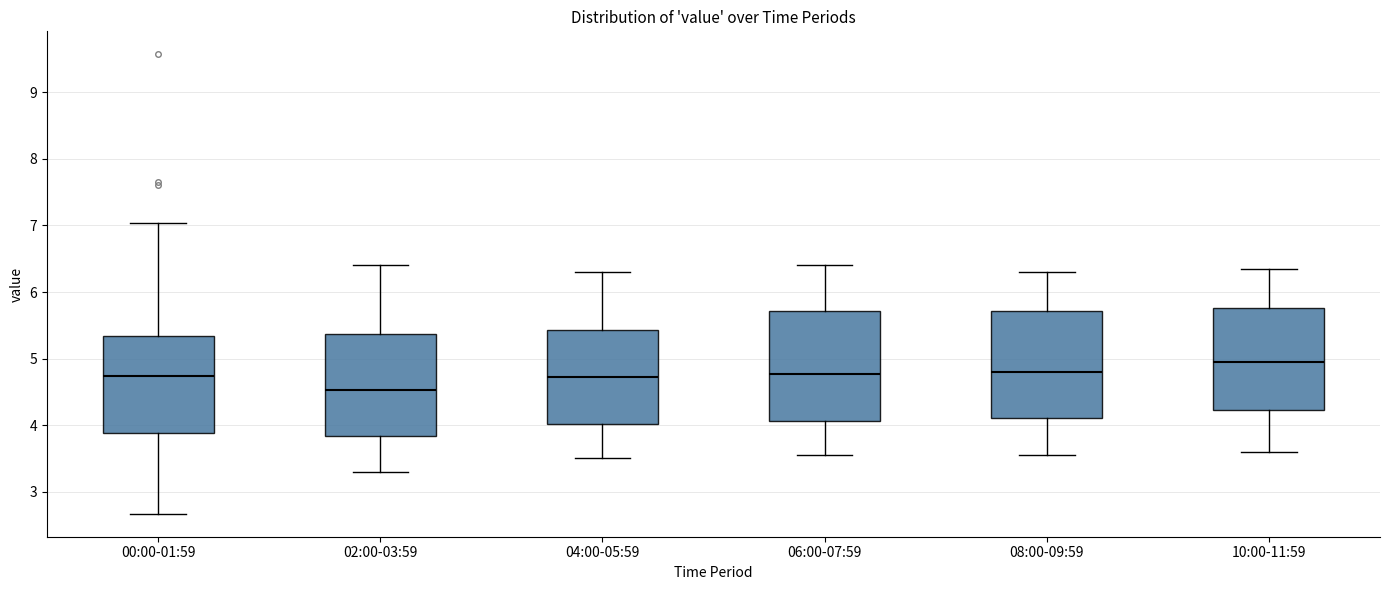

Where is the lower edge of the box for 04:00-05:59 on the y-axis? The values are not printed on the chart, so give them approximately, as read against the axis.

4.0